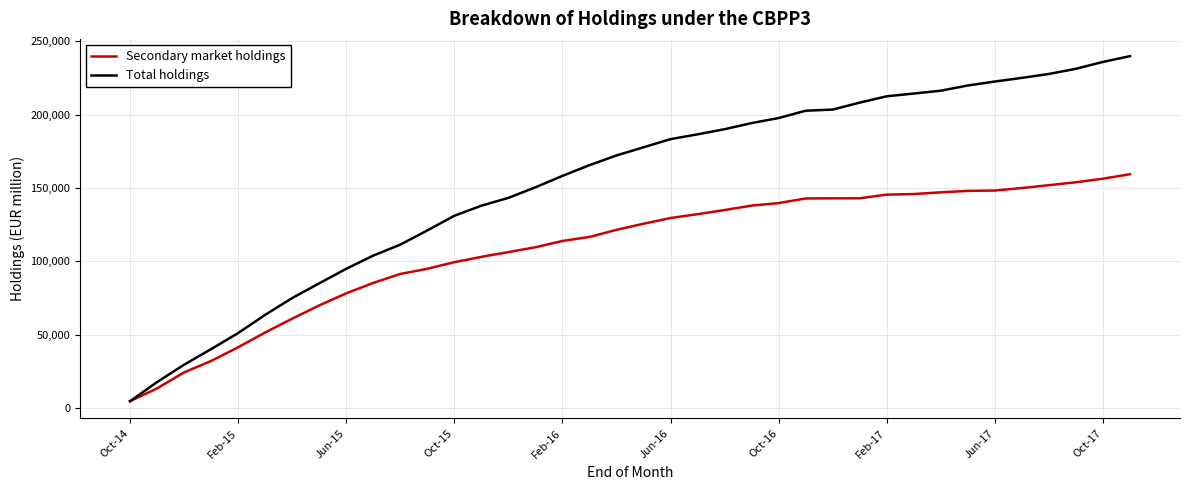

What are all the series names shown in the legend?

Secondary market holdings, Total holdings